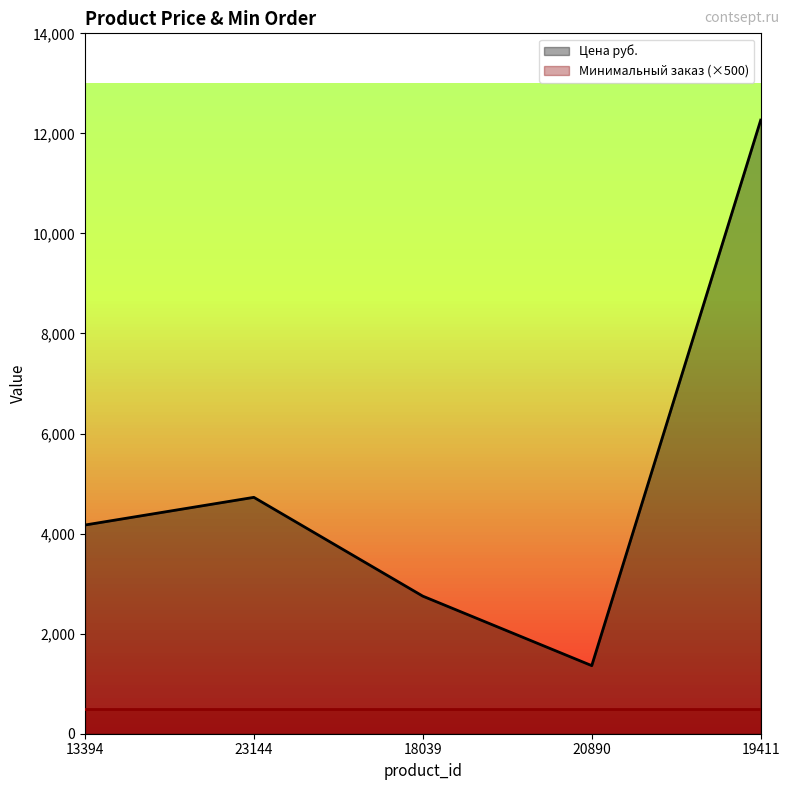

Reading left to right, what are all the values shown in this chart?

4171.5	4725.0	2750.1	1361.0	12265.0